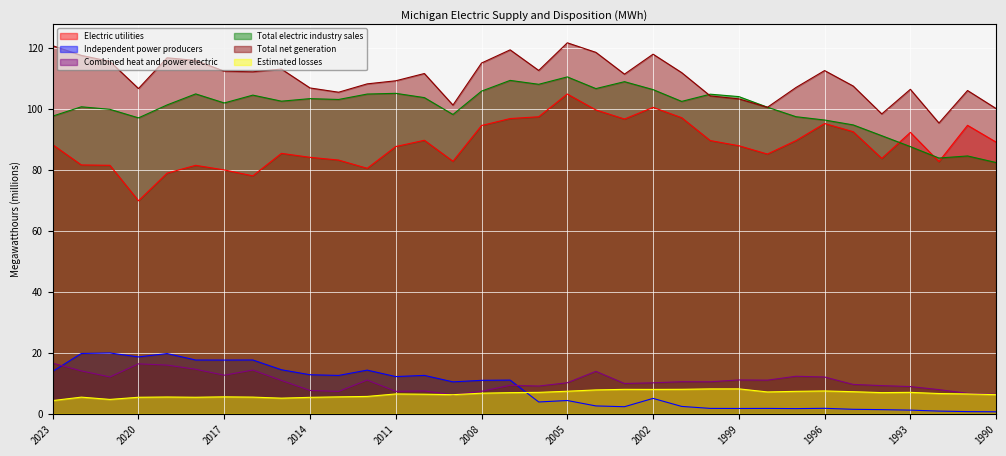

Reading left to right, transcribe all the data shown in this chart.

Electric utilities: 2023=88.2	2022=81.6	2021=81.5	2020=69.8	2019=78.9	2018=81.5	2017=79.9	2016=78.0	2015=85.4	2014=84.1	2013=83.2	2012=80.5	2011=87.6	2010=89.7	2009=82.8	2008=94.5	2007=96.8	2006=97.4	2005=104.8	2004=99.6	2003=96.6	2002=100.5	2001=97.1	2000=89.6	1999=87.9	1998=85.1	1997=89.6	1996=95.2	1995=92.5	1994=83.7	1993=92.3	1992=82.7	1991=94.6	1990=89.1
Independent power producers: 2023=13.9	2022=19.8	2021=19.9	2020=18.6	2019=19.7	2018=17.6	2017=17.6	2016=17.6	2015=14.4	2014=12.8	2013=12.6	2012=14.3	2011=12.2	2010=12.6	2009=10.4	2008=11.0	2007=11.0	2006=3.9	2005=4.3	2004=2.6	2003=2.3	2002=5.0	2001=2.4	2000=1.8	1999=1.7	1998=1.7	1997=1.7	1996=1.8	1995=1.5	1994=1.3	1993=1.2	1992=0.9	1991=0.7	1990=0.6
Combined heat and power electric: 2023=16.6	2022=14.0	2021=12.1	2020=16.4	2019=16.0	2018=14.6	2017=12.6	2016=14.3	2015=10.9	2014=7.6	2013=7.3	2012=11.1	2011=7.3	2010=7.5	2009=6.2	2008=7.3	2007=9.3	2006=9.1	2005=10.2	2004=13.9	2003=9.9	2002=10.1	2001=10.5	2000=10.5	1999=11.1	1998=11.0	1997=12.3	1996=12.0	1995=9.6	1994=9.2	1993=8.9	1992=7.9	1991=6.7	1990=6.4
Total electric industry sales: 2023=97.6	2022=100.6	2021=99.8	2020=97.0	2019=101.2	2018=104.9	2017=101.9	2016=104.5	2015=102.5	2014=103.3	2013=103.0	2012=104.8	2011=105.1	2010=103.6	2009=98.1	2008=105.8	2007=109.3	2006=108.0	2005=110.4	2004=106.6	2003=108.9	2002=106.3	2001=102.4	2000=104.8	1999=104.0	1998=100.5	1997=97.4	1996=96.3	1995=94.7	1994=91.2	1993=87.6	1992=83.8	1991=84.5	1990=82.4
Total net generation: 2023=120.7	2022=117.5	2021=115.5	2020=106.6	2019=116.7	2018=115.8	2017=112.3	2016=112.1	2015=113.0	2014=106.8	2013=105.4	2012=108.2	2011=109.2	2010=111.6	2009=101.2	2008=115.0	2007=119.3	2006=112.6	2005=121.6	2004=118.5	2003=111.3	2002=117.9	2001=111.8	2000=104.2	1999=103.2	1998=100.5	1997=107.0	1996=112.5	1995=107.4	1994=98.3	1993=106.4	1992=95.3	1991=106.0	1990=100.1
Estimated losses: 2023=4.3	2022=5.4	2021=4.7	2020=5.4	2019=5.5	2018=5.4	2017=5.5	2016=5.5	2015=5.1	2014=5.4	2013=5.5	2012=5.7	2011=6.5	2010=6.4	2009=6.2	2008=6.7	2007=6.9	2006=7.0	2005=7.4	2004=7.8	2003=8.0	2002=8.0	2001=8.0	2000=8.1	1999=8.2	1998=7.1	1997=7.3	1996=7.5	1995=7.2	1994=6.9	1993=7.0	1992=6.6	1991=6.5	1990=6.3